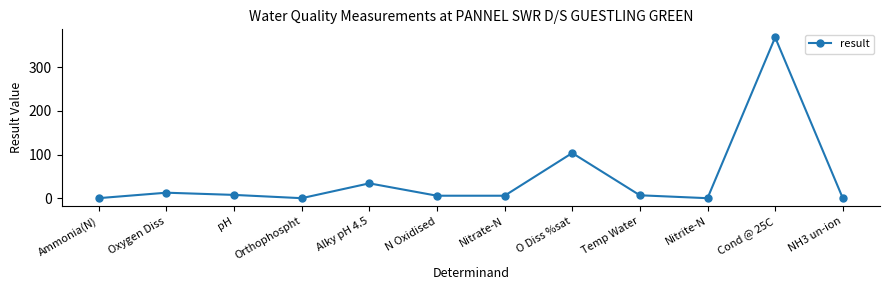

What is the difference between the second highest and second lowest values?

103.4